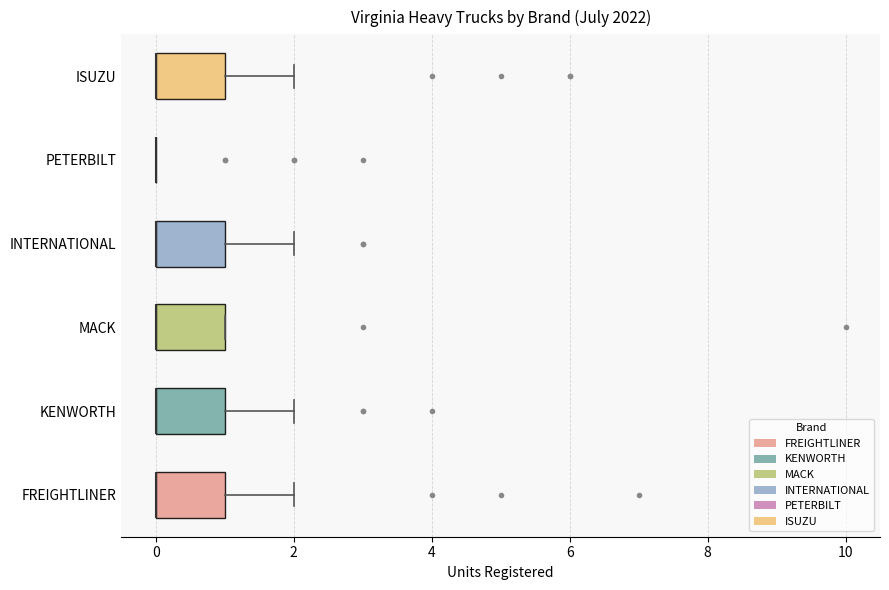

Reading bottom to top, read every box against the x-axis: the position of its median line, the range the box covers, and the ends of its whiskers. The values are not printed on the chart, so give them approximately, as read against the axis.

FREIGHTLINER: median 0 (drawn on the box's left edge), box 0 to 1, whiskers 0 to 2
KENWORTH: median 0 (drawn on the box's left edge), box 0 to 1, whiskers 0 to 2
MACK: median 0 (drawn on the box's left edge), box 0 to 1, whiskers 0 to 1
INTERNATIONAL: median 0 (drawn on the box's left edge), box 0 to 1, whiskers 0 to 2
PETERBILT: box collapsed to a line at 0, whiskers 0 to 0
ISUZU: median 0 (drawn on the box's left edge), box 0 to 1, whiskers 0 to 2